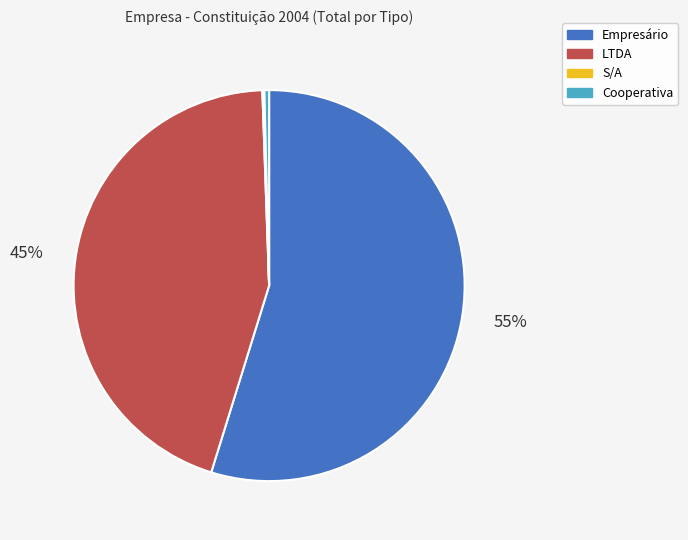

To the nearest percent, what is the difference between the LTDA and Empresário slice percentages?

10%